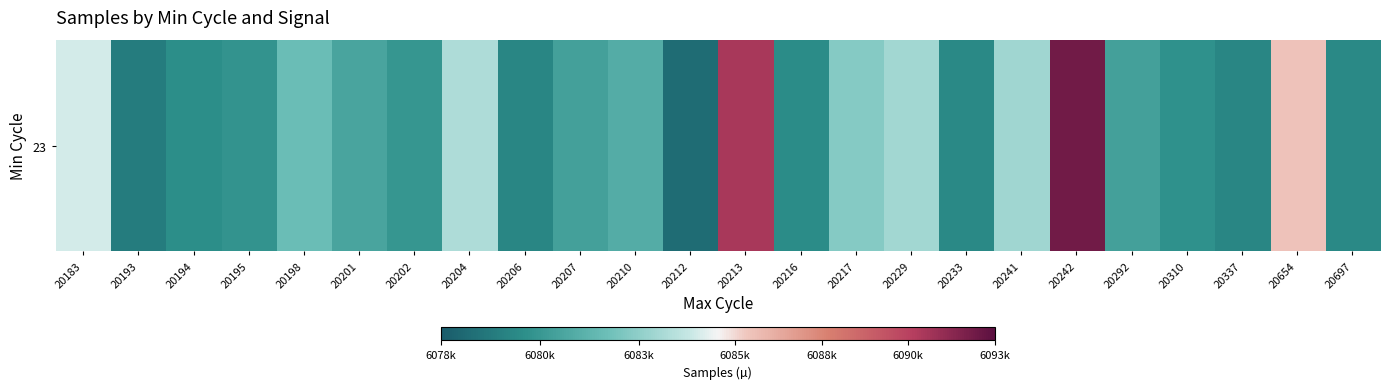

True or false: the data shows 6083705 at 20204.

True